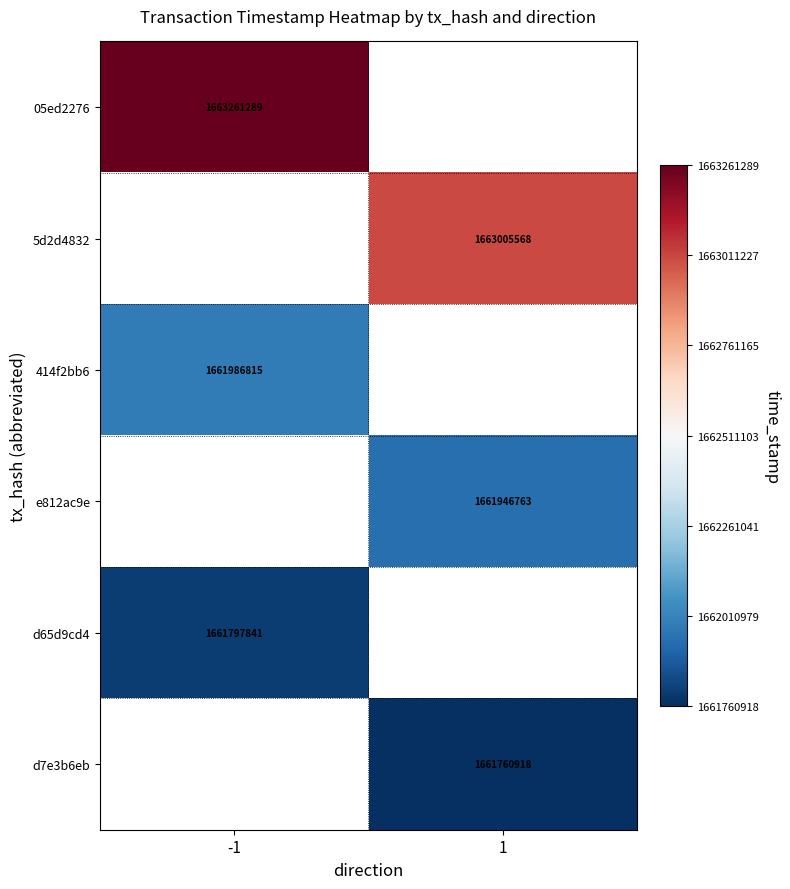

Which has a higher value, -1 or 1?

1